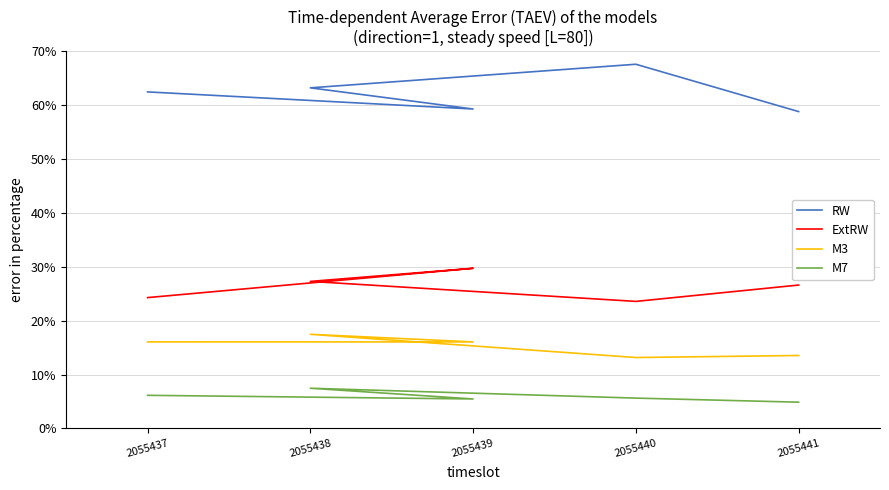

What is the value of the M3 point at the 3rd from the left?

0.2